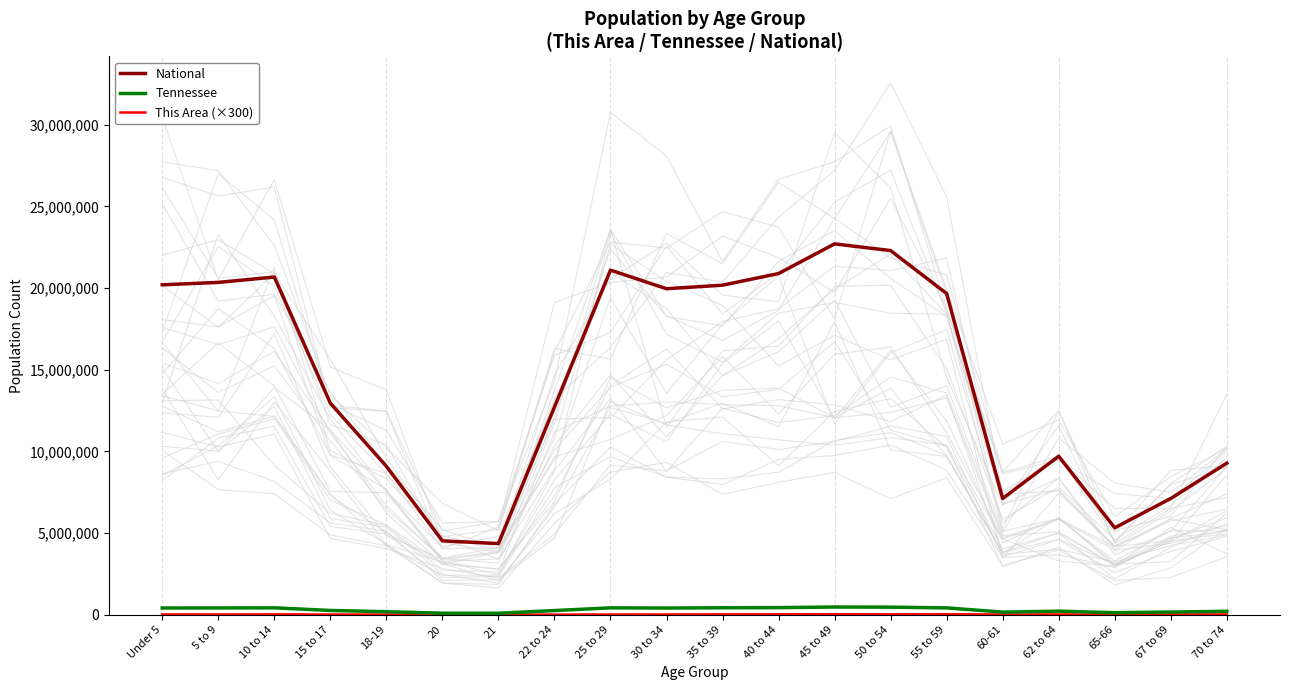

How many lines are shown in the chart?

3